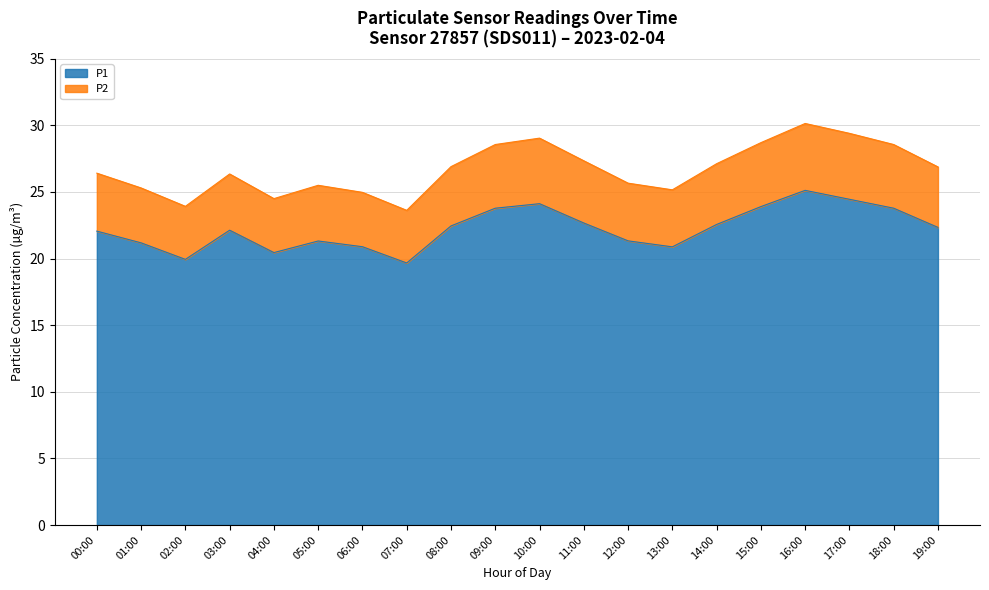

Between 12:00 and 18:00, which is larger?

18:00